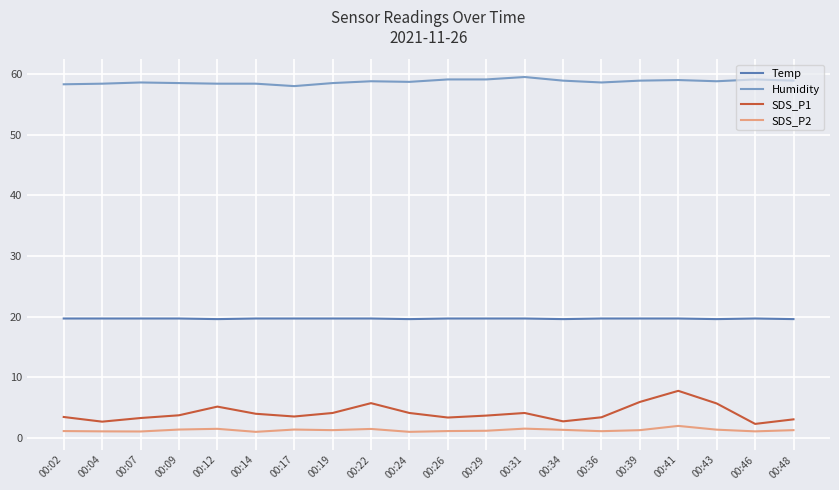

Is this an area chart (filled region under the line)?

No